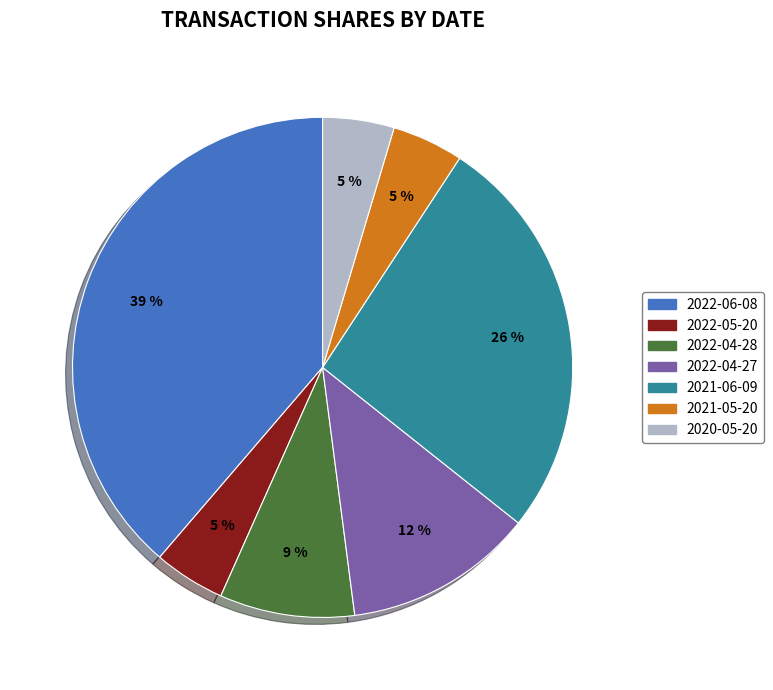

Approximately how many times larger is the value at 2022-06-08 compared to 2021-06-09?

1.5